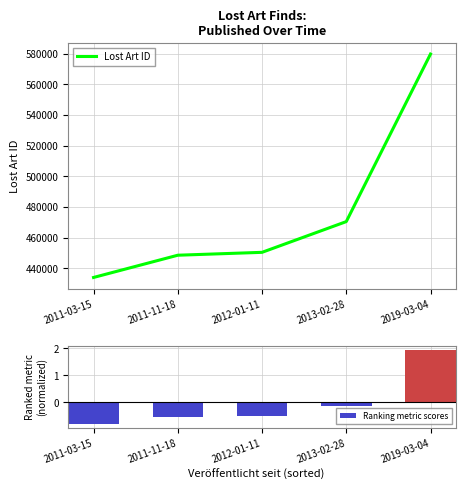

Rank the series by their average value, from highest to lowest.

Lost Art ID, Ranking metric scores